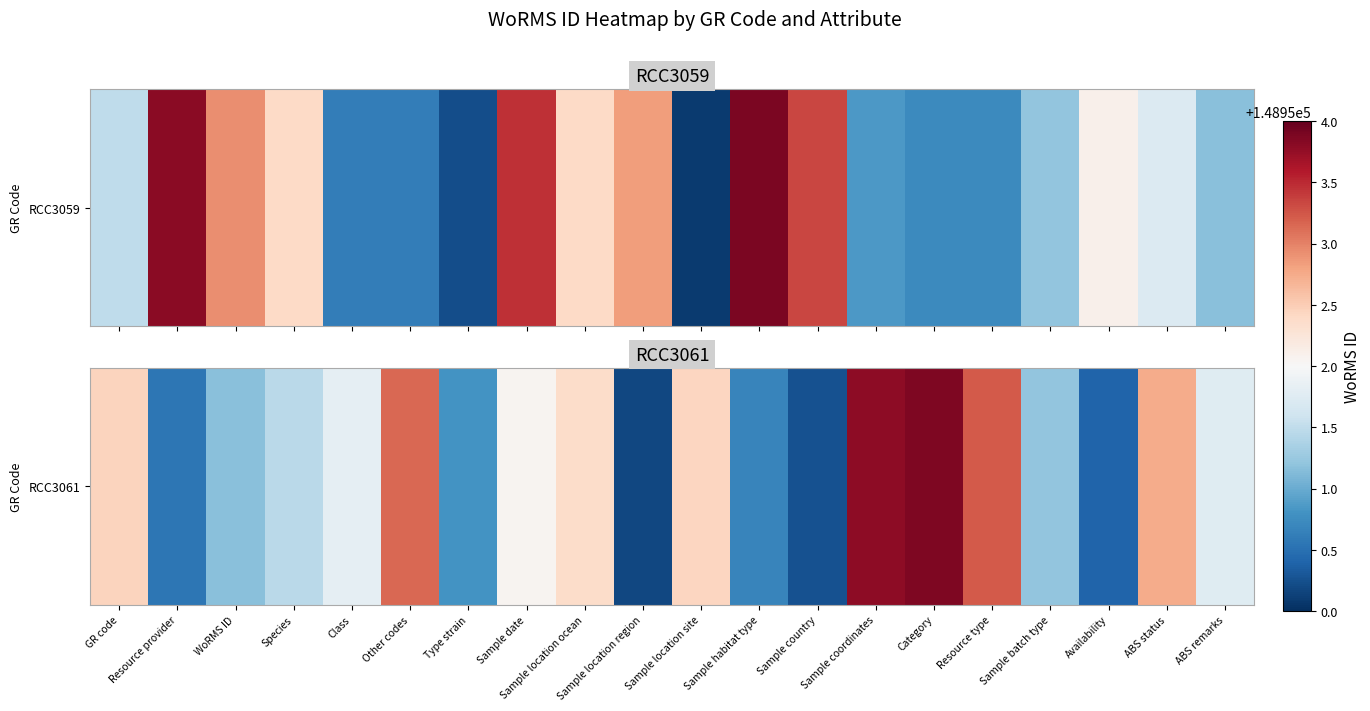

Is it true that the value at Type strain is 205258.6?

False